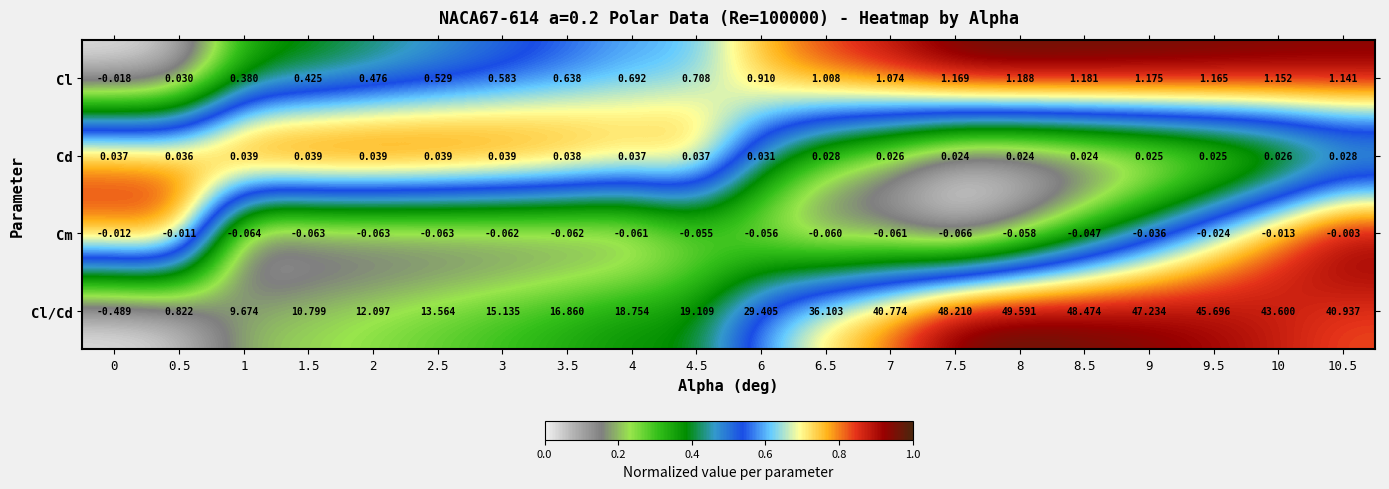

What is the difference between the highest and lowest values at 9?

47.3